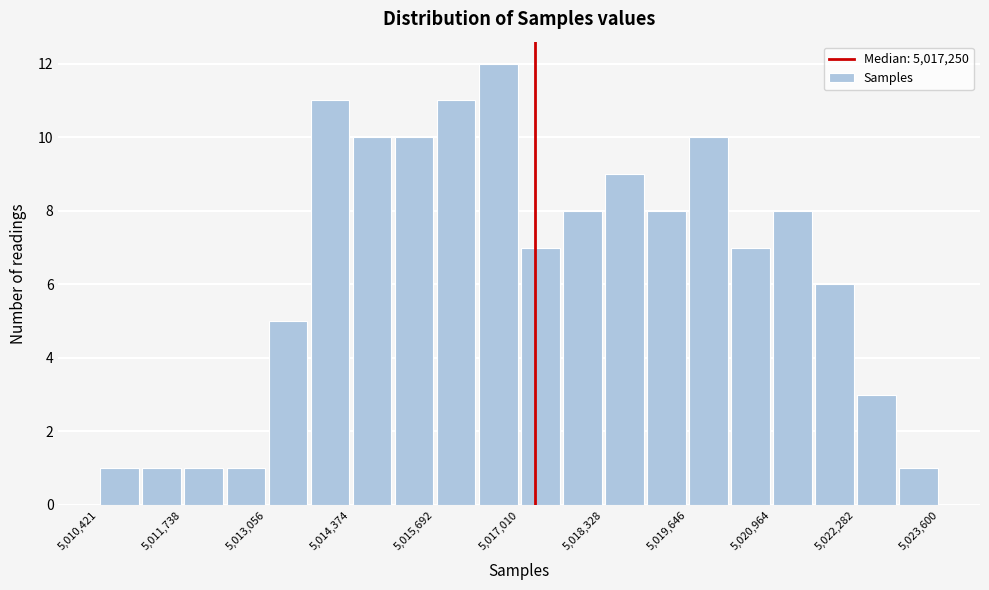

Around what value on the x-axis is the tallest bar? Give the approximate position of its centre, as read against the axis.

5016600